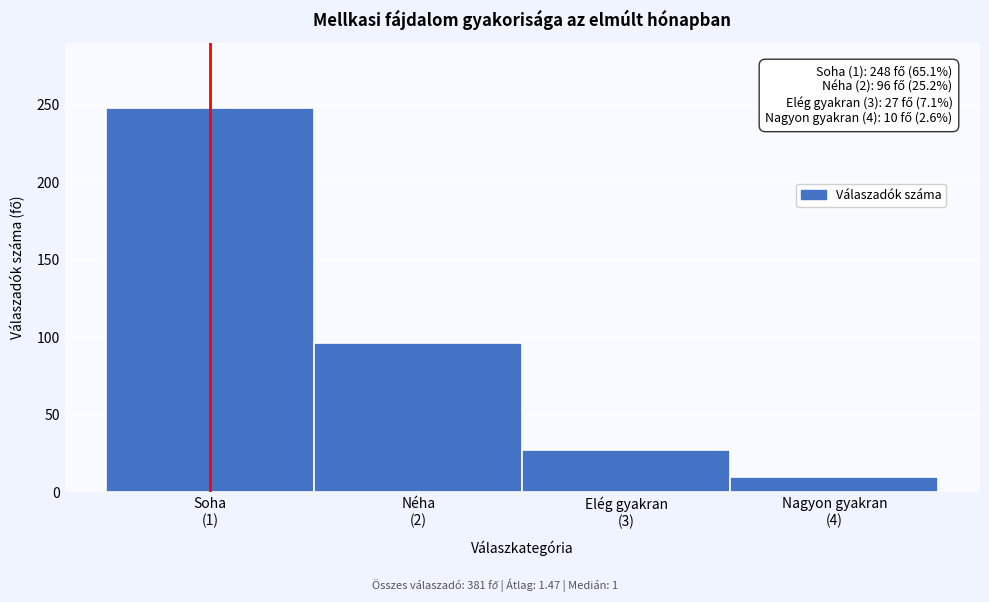

Reading left to right, transcribe all the data shown in this chart.

248	96	27	10